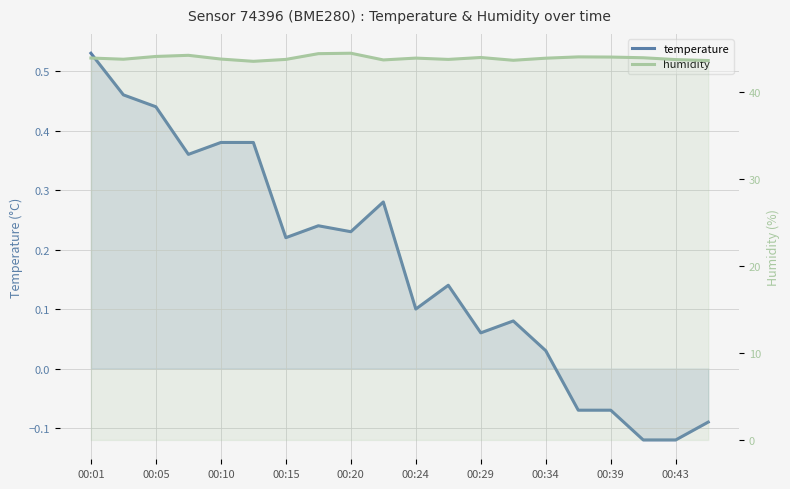

What is the lowest value of the humidity series?

43.5